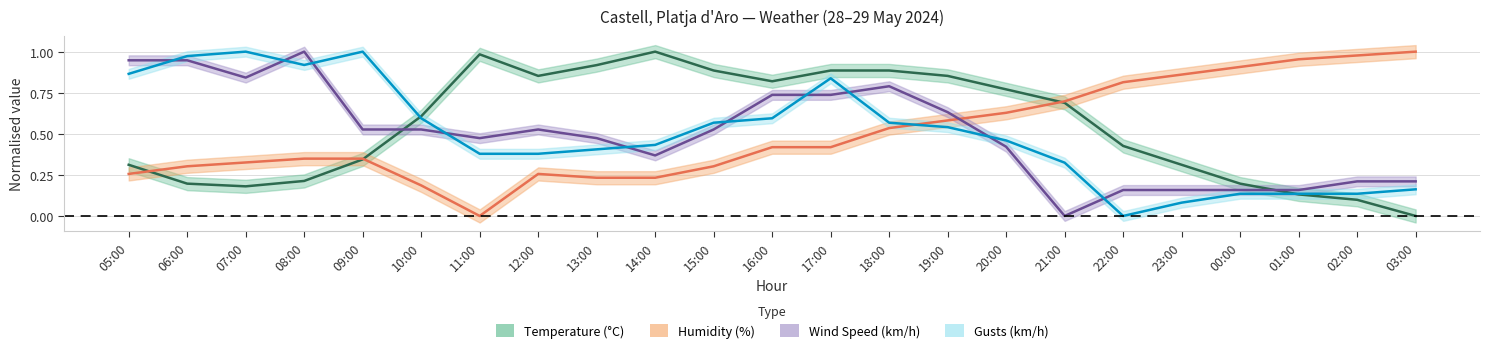

How many lines are shown in the chart?

4